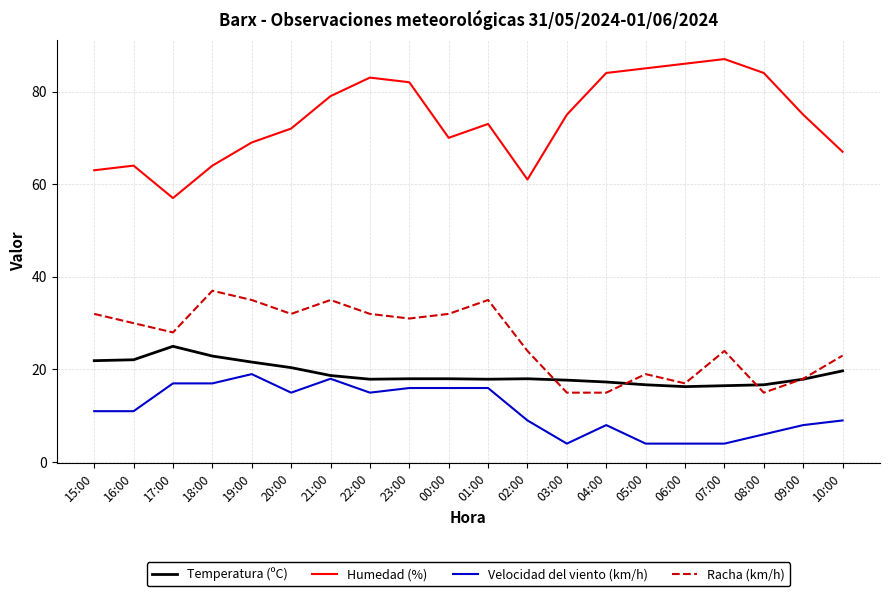

True or false: Temperatura (ºC) and Humedad (%) cross at least once.

False